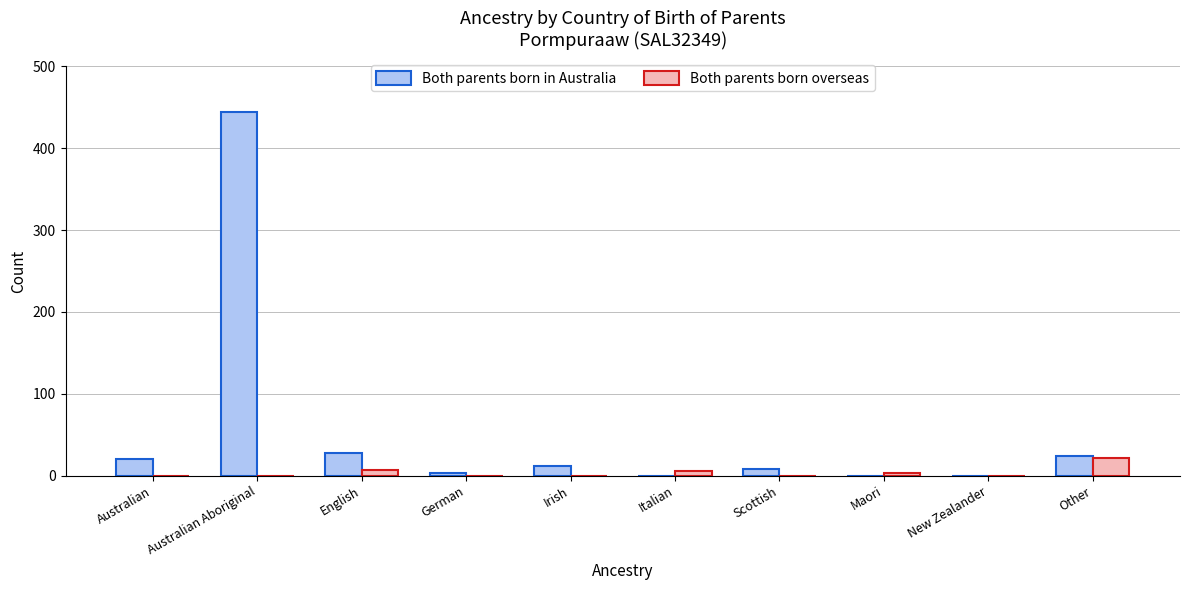

Does the chart contain stacked bars?

No